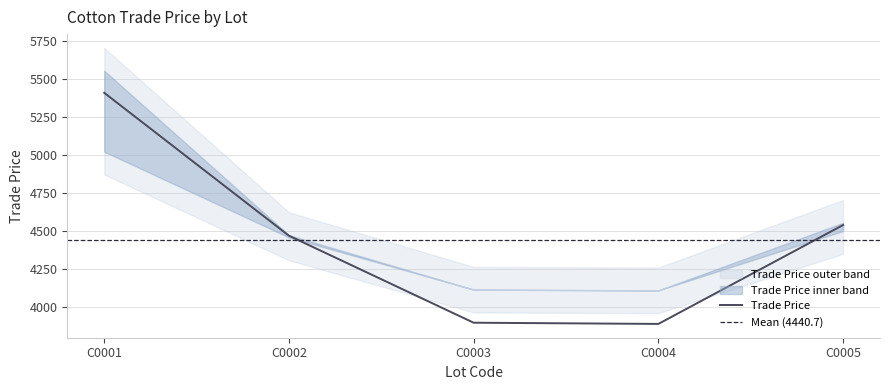

True or false: there are more than 1 points higher than both neighbors.

False